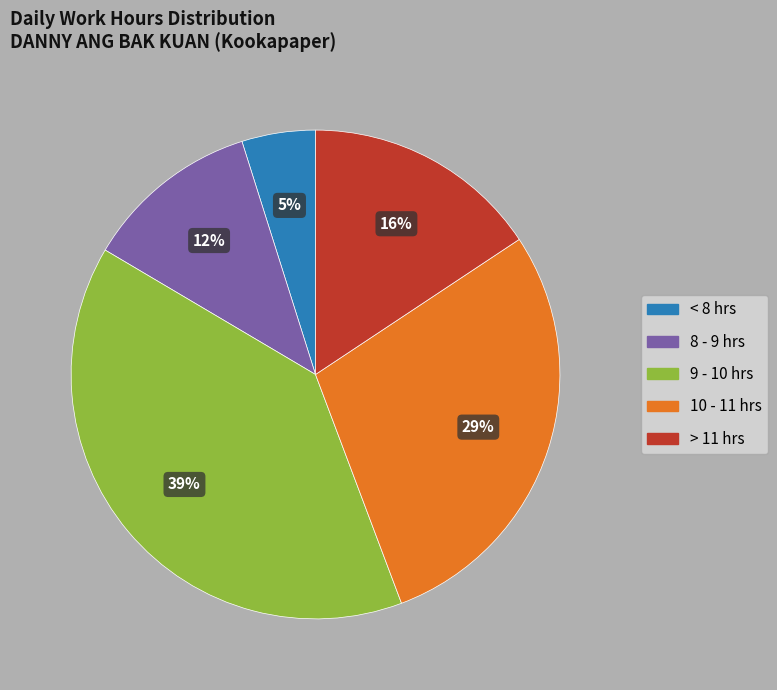

Is there a majority slice in this chart?

No